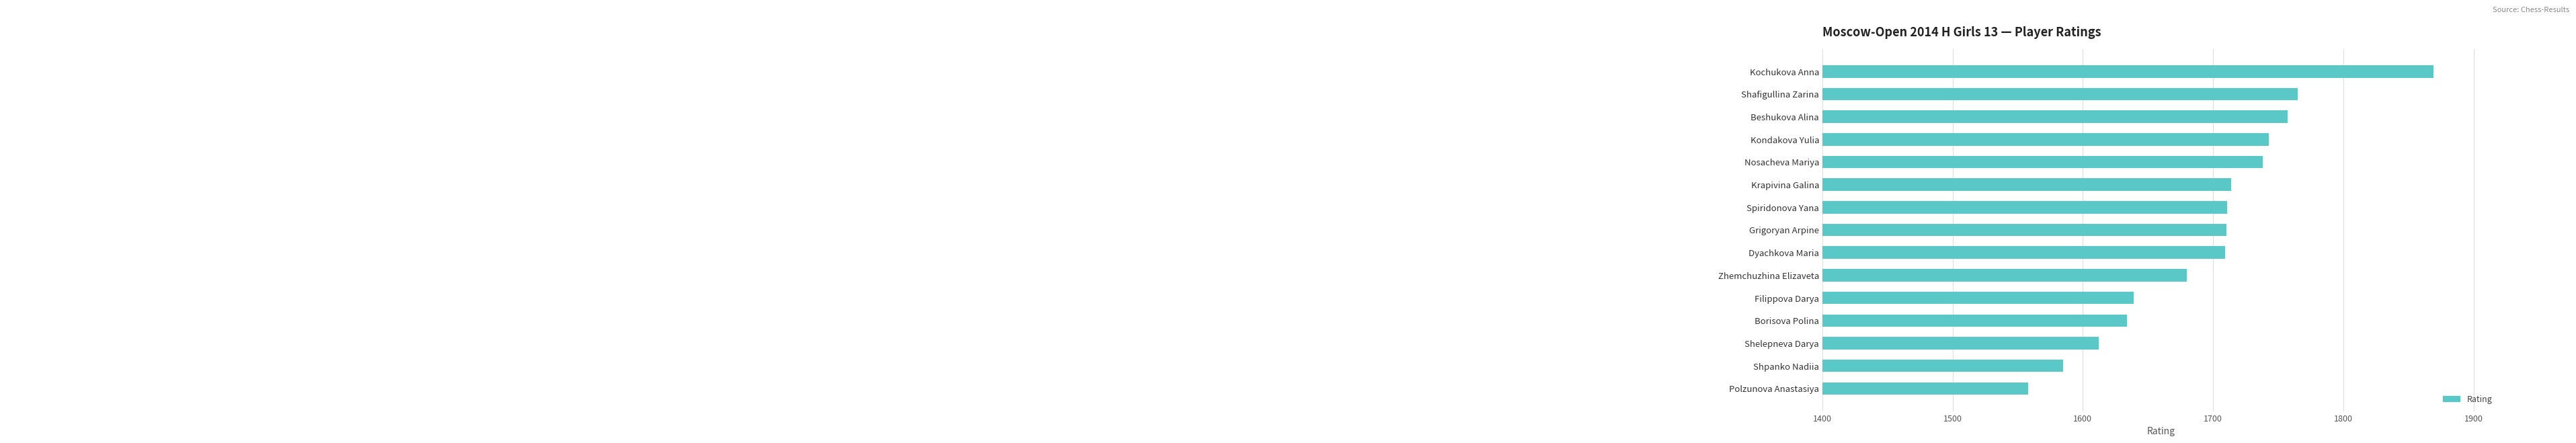

List the labels in order of value, largest first.

Kochukova Anna, Shafigullina Zarina, Beshukova Alina, Kondakova Yulia, Nosacheva Mariya, Krapivina Galina, Spiridonova Yana, Grigoryan Arpine, Dyachkova Maria, Zhemchuzhina Elizaveta, Filippova Darya, Borisova Polina, Shelepneva Darya, Shpanko Nadiia, Polzunova Anastasiya